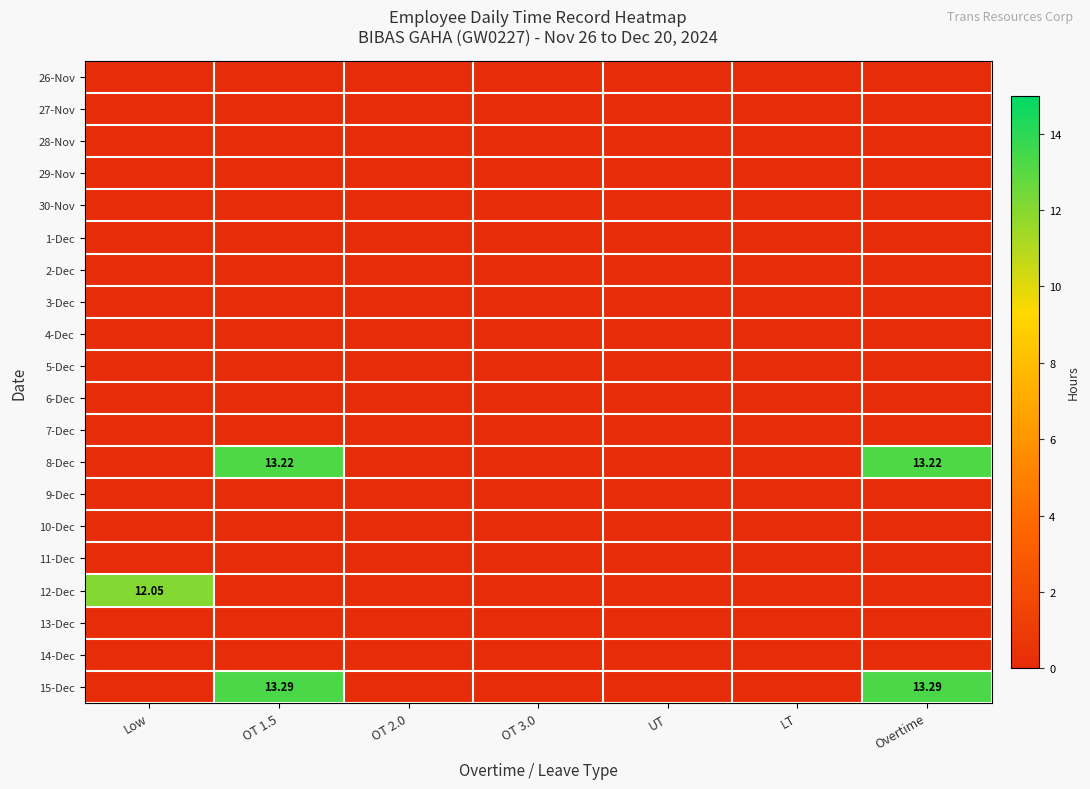

Rank the series at UT from highest to lowest value.

26-Nov, 27-Nov, 28-Nov, 29-Nov, 30-Nov, 1-Dec, 2-Dec, 3-Dec, 4-Dec, 5-Dec, 6-Dec, 7-Dec, 8-Dec, 9-Dec, 10-Dec, 11-Dec, 12-Dec, 13-Dec, 14-Dec, 15-Dec